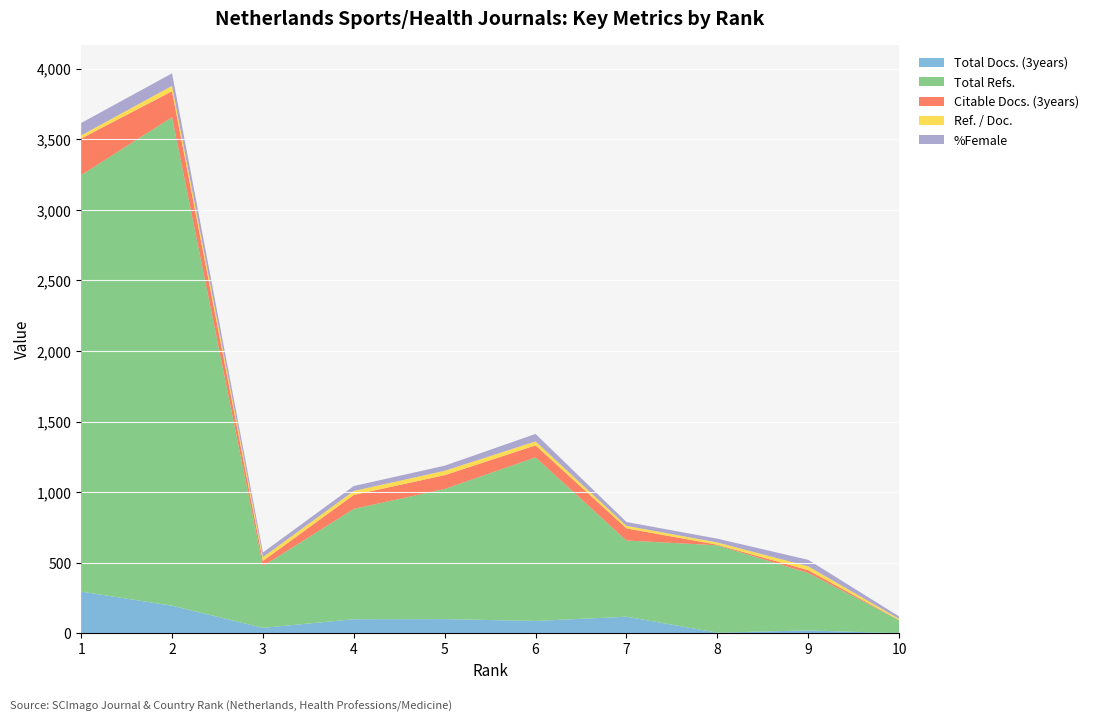

Reading left to right, extract all data points from this chart.

Total Docs. (3years): 295	195	38	99	100	87	117	4	20	0
Total Refs.: 2951	3461	438	782	922	1159	540	619	407	93
Citable Docs. (3years): 259	184	36	99	98	85	86	4	20	0
Ref. / Doc.: 22	38	27	28	31	28	18	16	27	9
%Female: 88	89	33	35	36	53	27	27	46	17